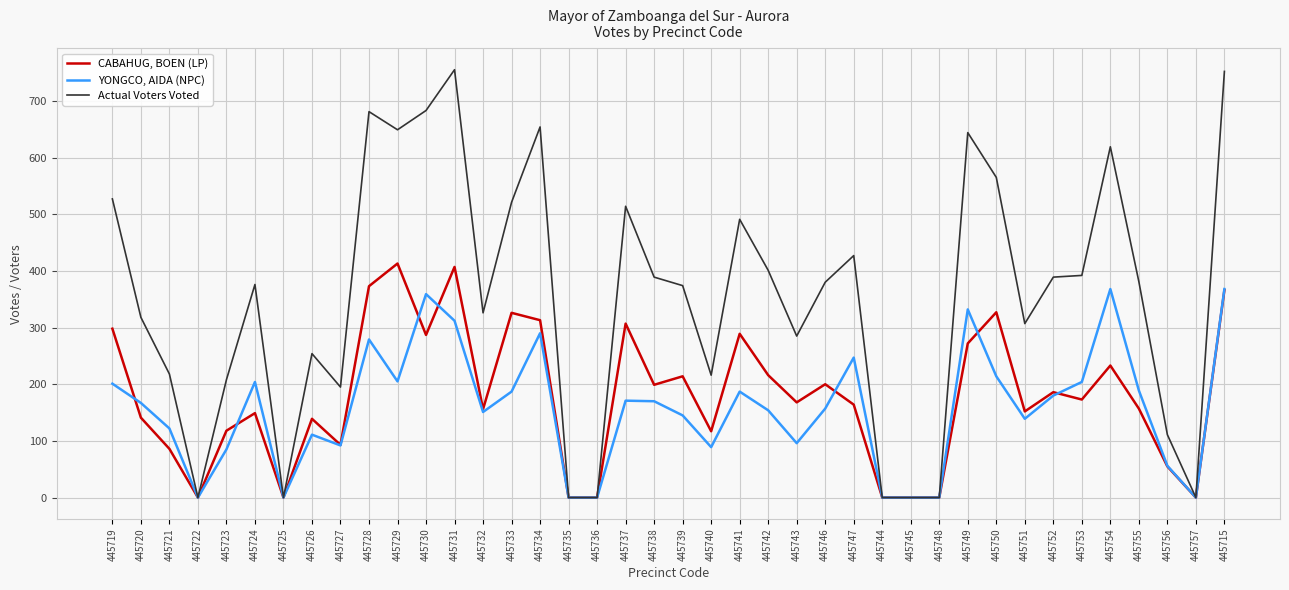

True or false: CABAHUG, BOEN (LP) and YONGCO, AIDA (NPC) cross at least once.

True